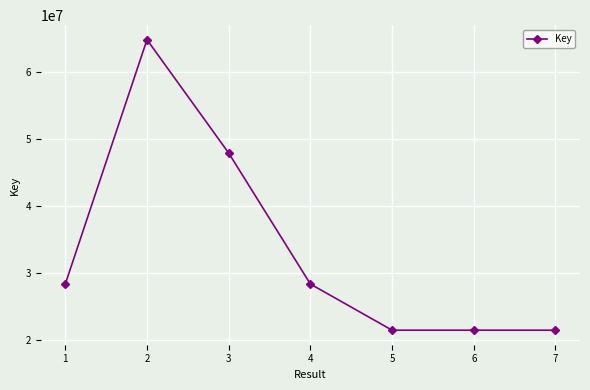

What is the average value?

33423985